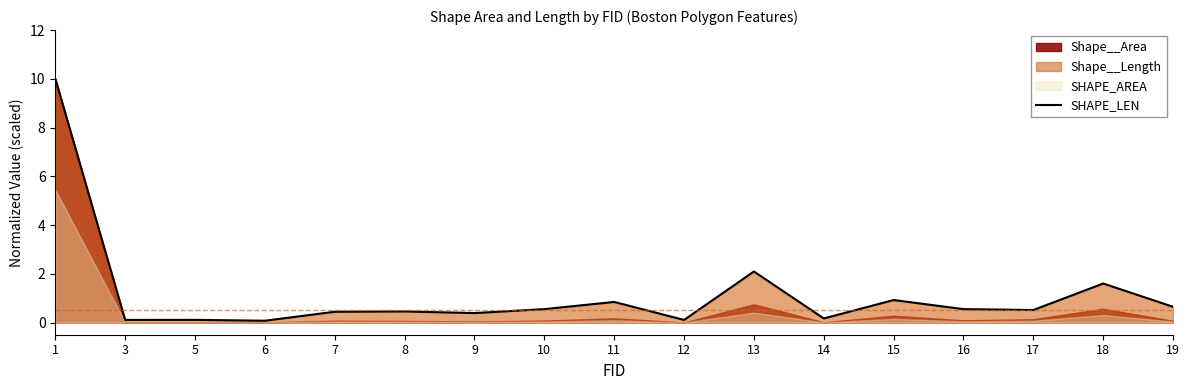

What is the sum of all values?

19.6